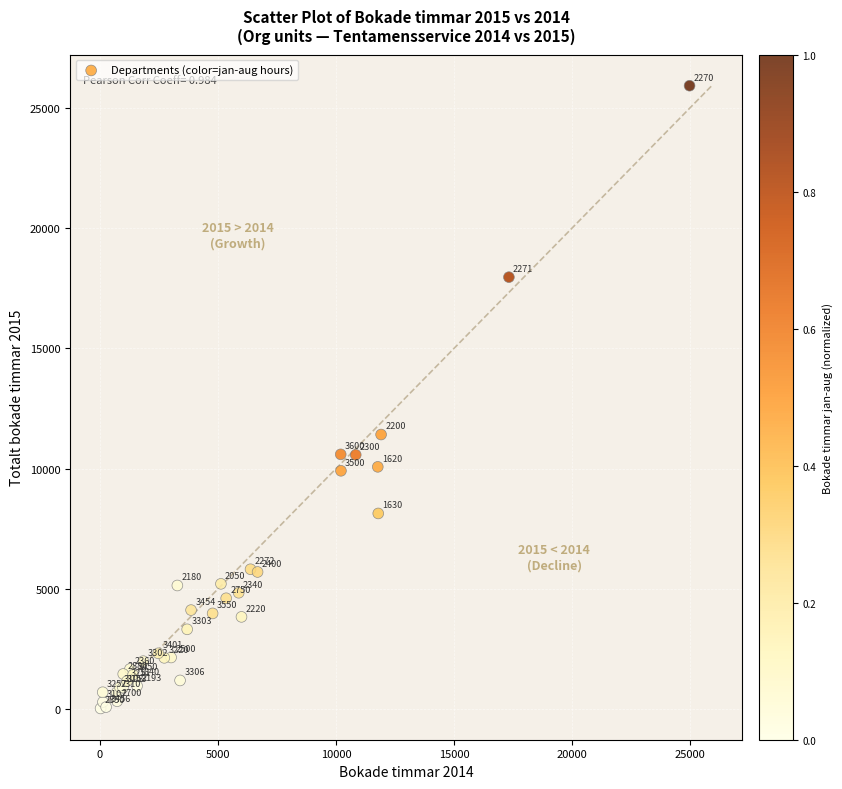

What Y value in the scatter plot is closest to 12977?

11421.0